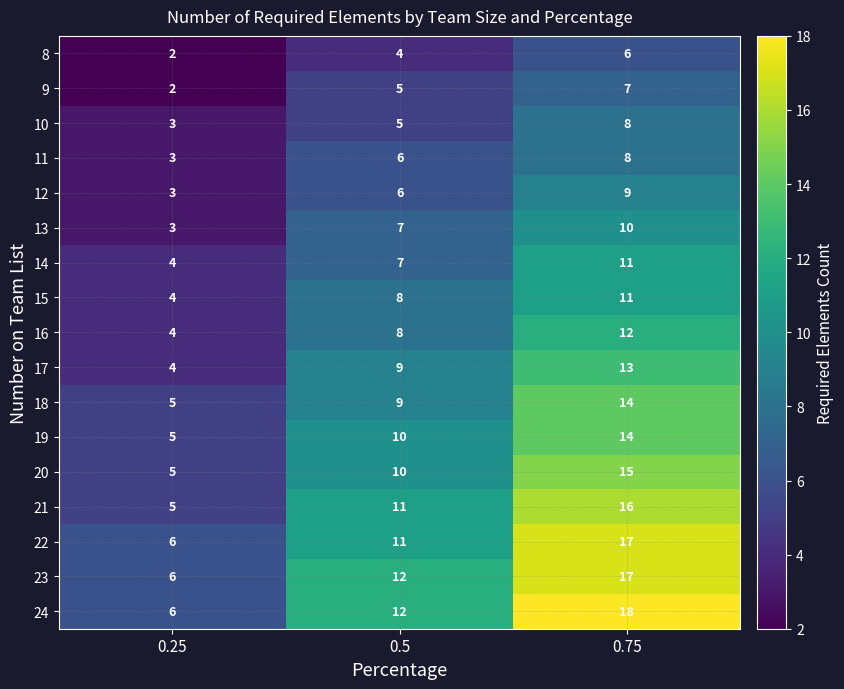

What is the difference between the highest and lowest values at 0.75?

12